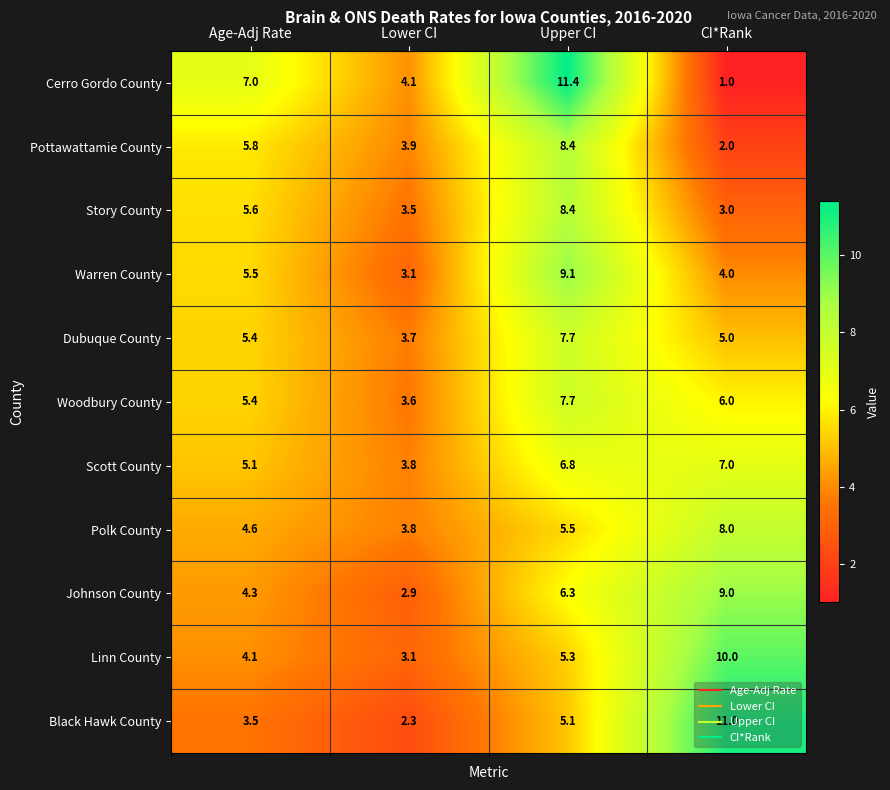

What is the maximum value shown in the chart?

11.4